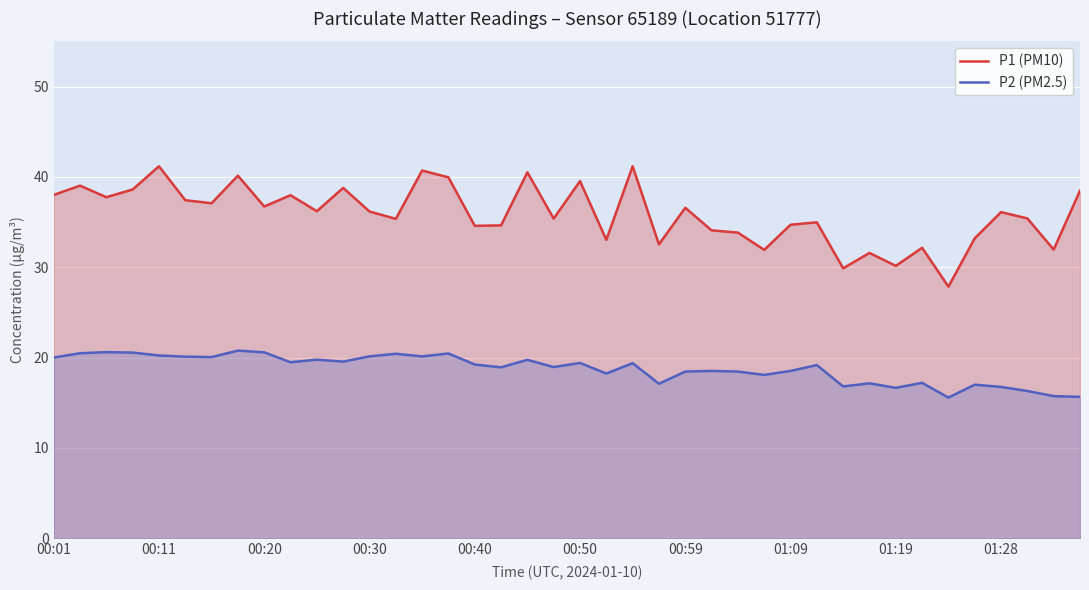

What is the sum of all P1 (PM10) values?

1435.2